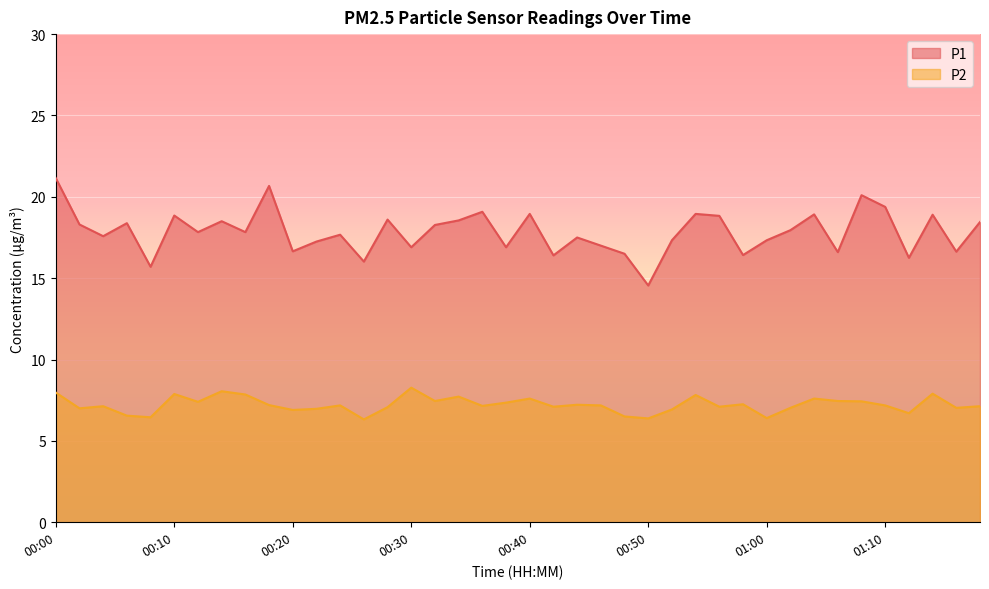

True or false: P1 has a value of 10.7 at 00:52.

False